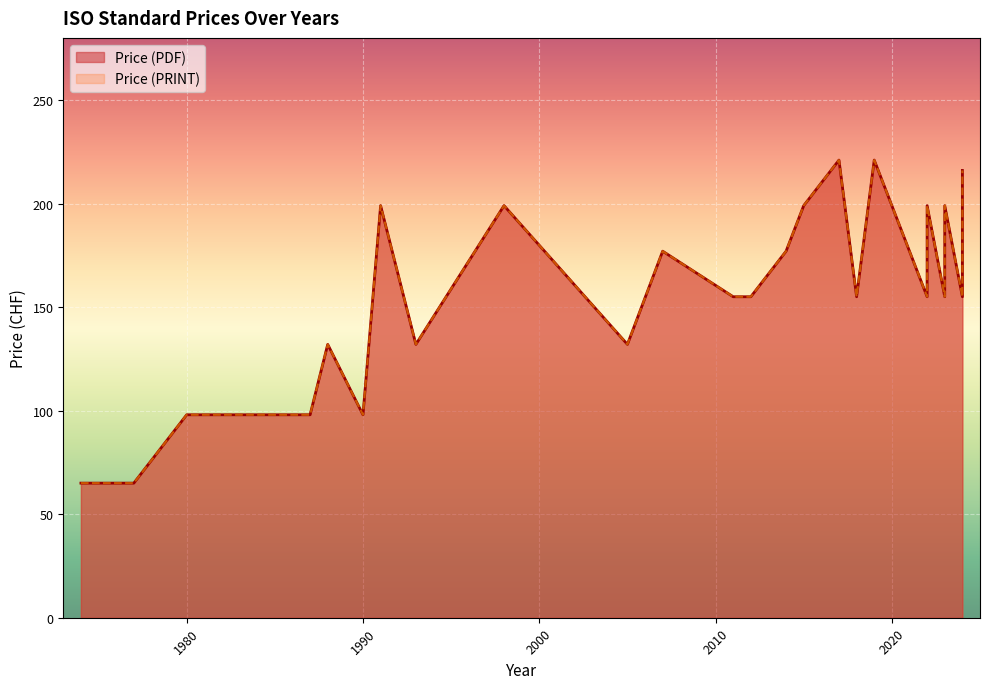

How many categories are shown in the chart?

30